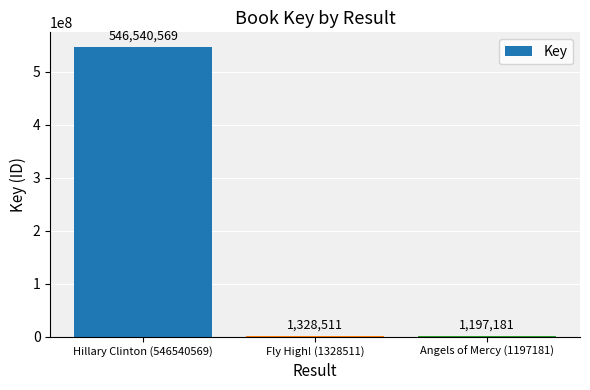

At which category does the chart reach its peak across all series?

Hillary Clinton (546540569)